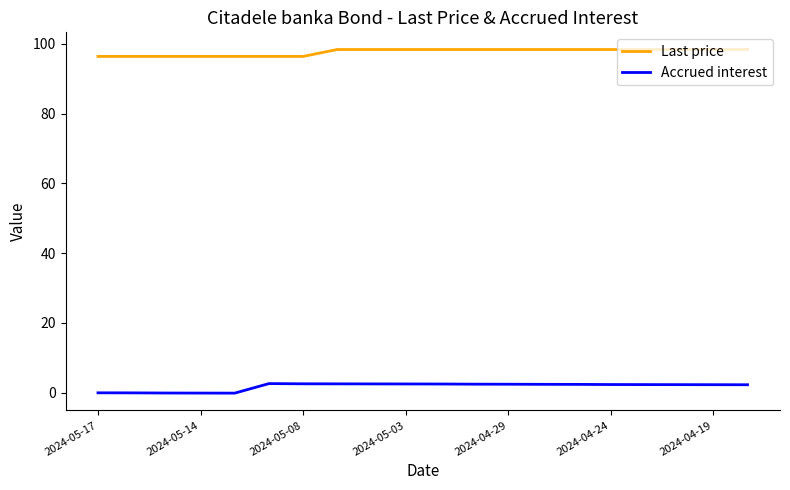

What is the highest value of the Accrued interest series?

2.6